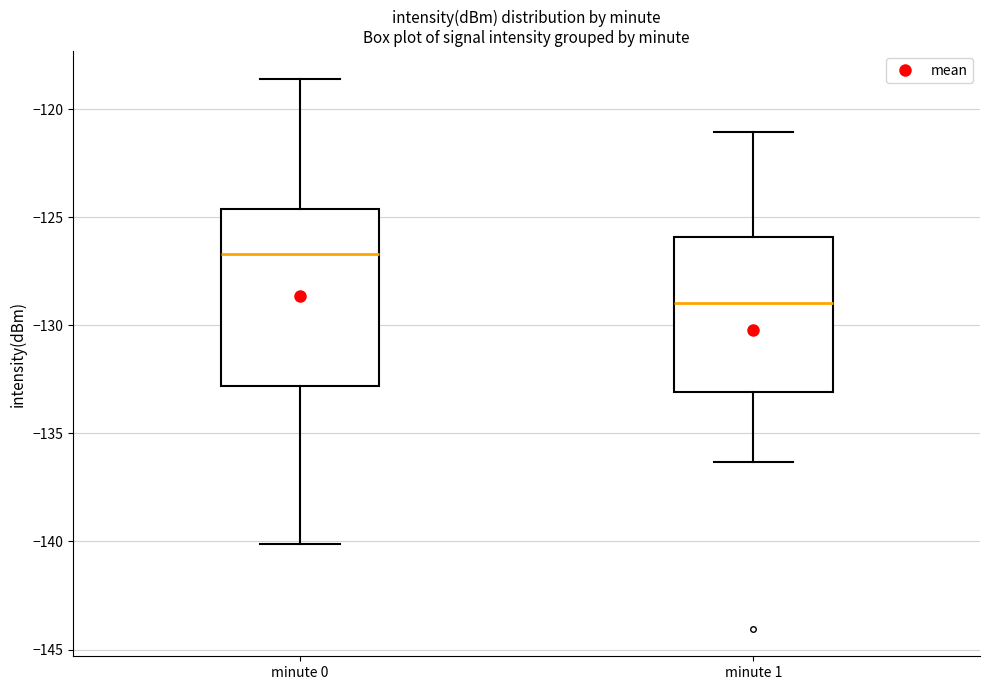

Where does the upper whisker of the box for minute 1 end on the y-axis? The values are not printed on the chart, so give them approximately, as read against the axis.

-121.0